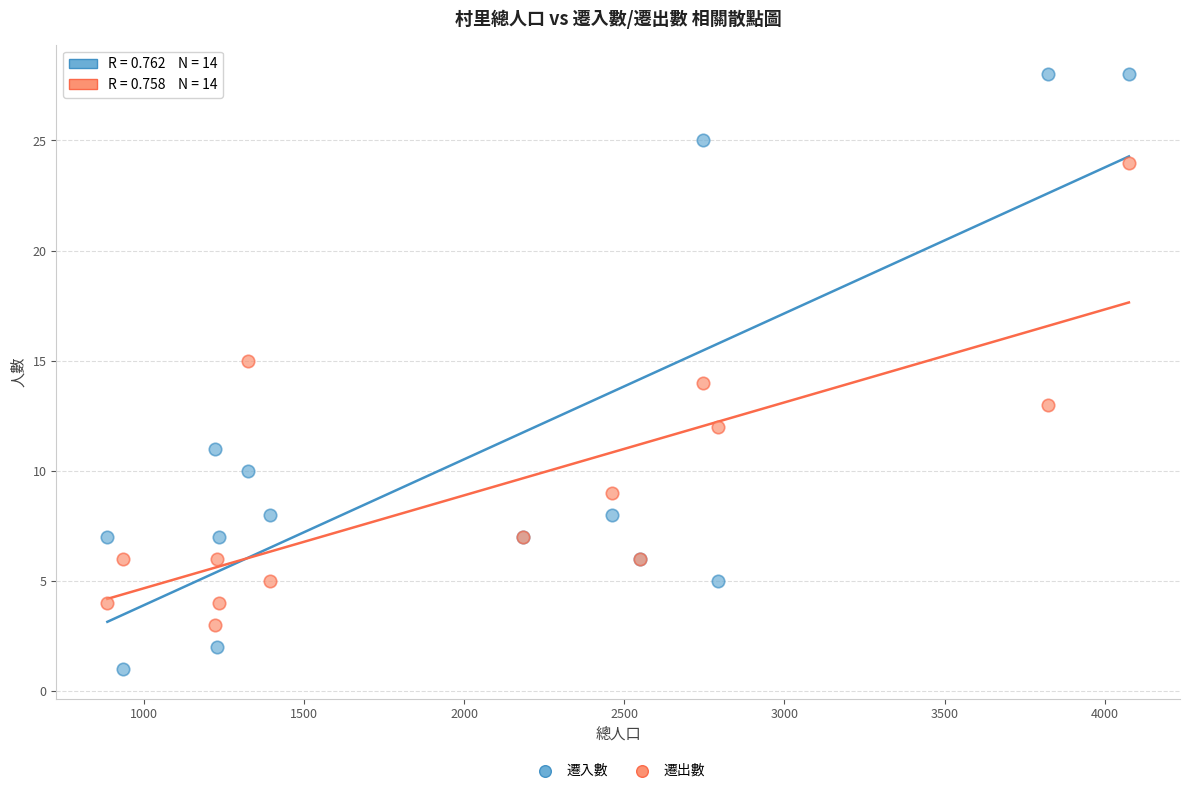

Which series contains the lowest Y value?

遷入數